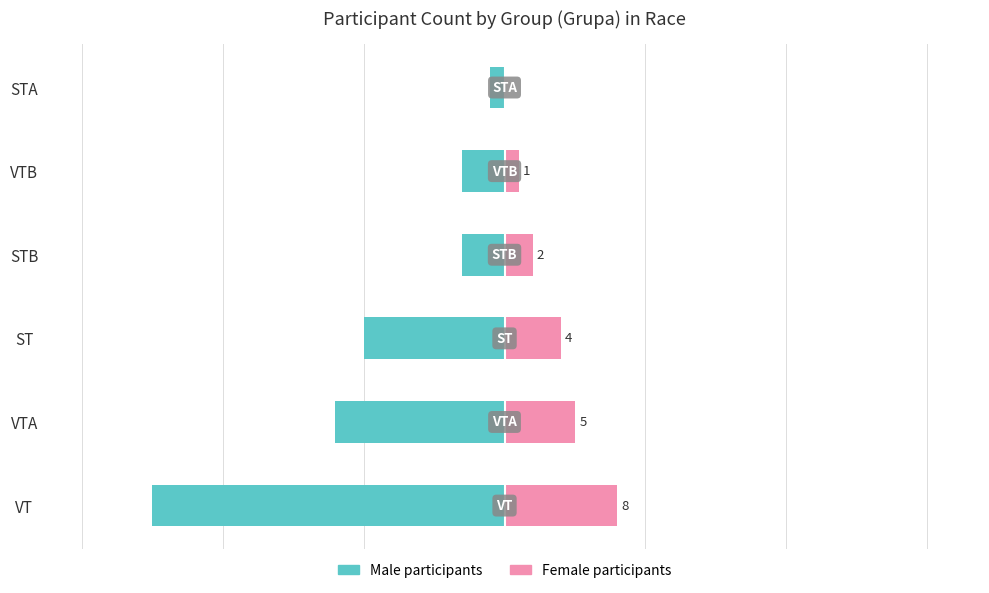

What is the difference between the maximum and minimum values in the Female participants series?

8